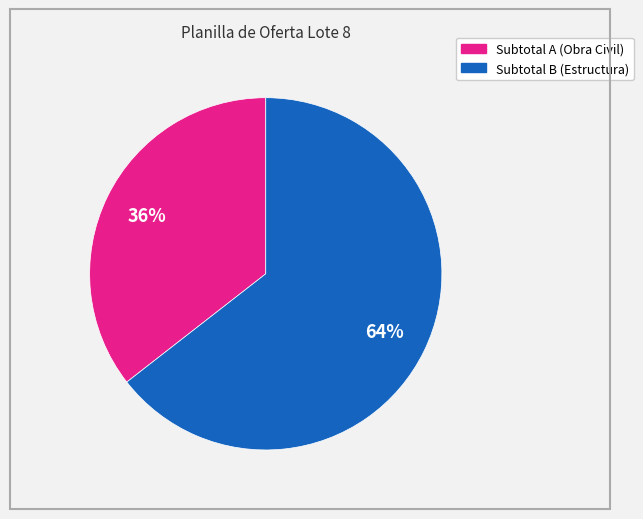

Is there any slice that represents more than half of the pie?

Yes